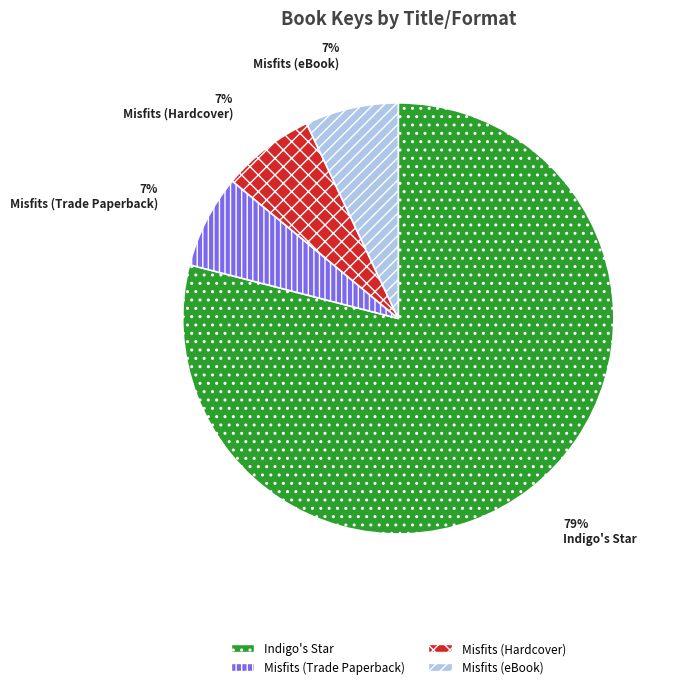

Does any single category account for the majority?

Yes